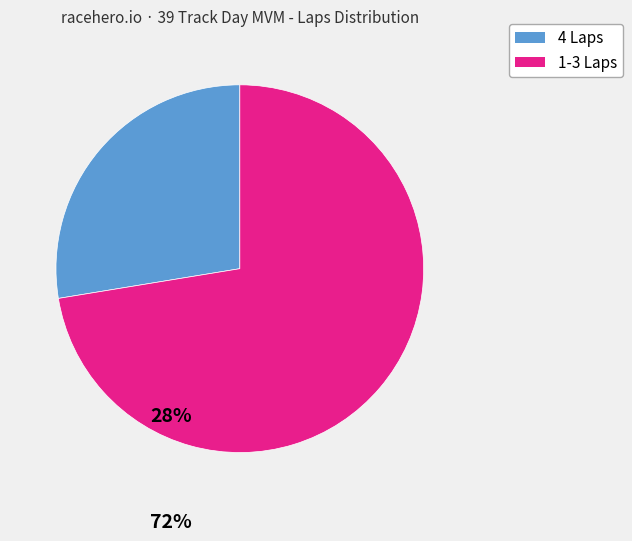

Is there any slice that represents more than half of the pie?

Yes